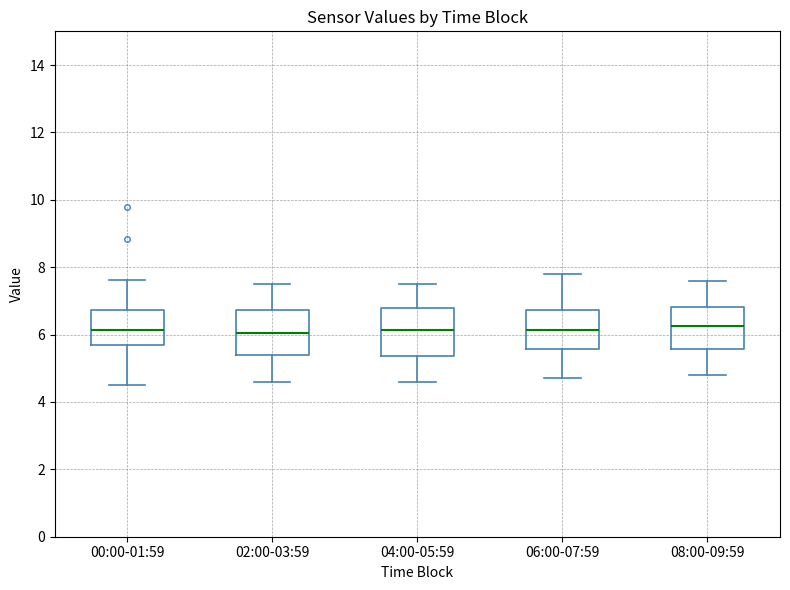

Reading left to right, transcribe this box plot: for each box, give where its median line is, the range the box spans, and where its two whiskers end, as read against the y-axis. The values are not printed on the chart, so give them approximately, as read against the axis.

00:00-01:59: median 6.2, box 5.6 to 6.8, whiskers 4.6 to 7.6
02:00-03:59: median 6.0, box 5.4 to 6.8, whiskers 4.6 to 7.6
04:00-05:59: median 6.2, box 5.4 to 6.8, whiskers 4.6 to 7.6
06:00-07:59: median 6.2, box 5.6 to 6.8, whiskers 4.8 to 7.8
08:00-09:59: median 6.2, box 5.6 to 6.8, whiskers 4.8 to 7.6